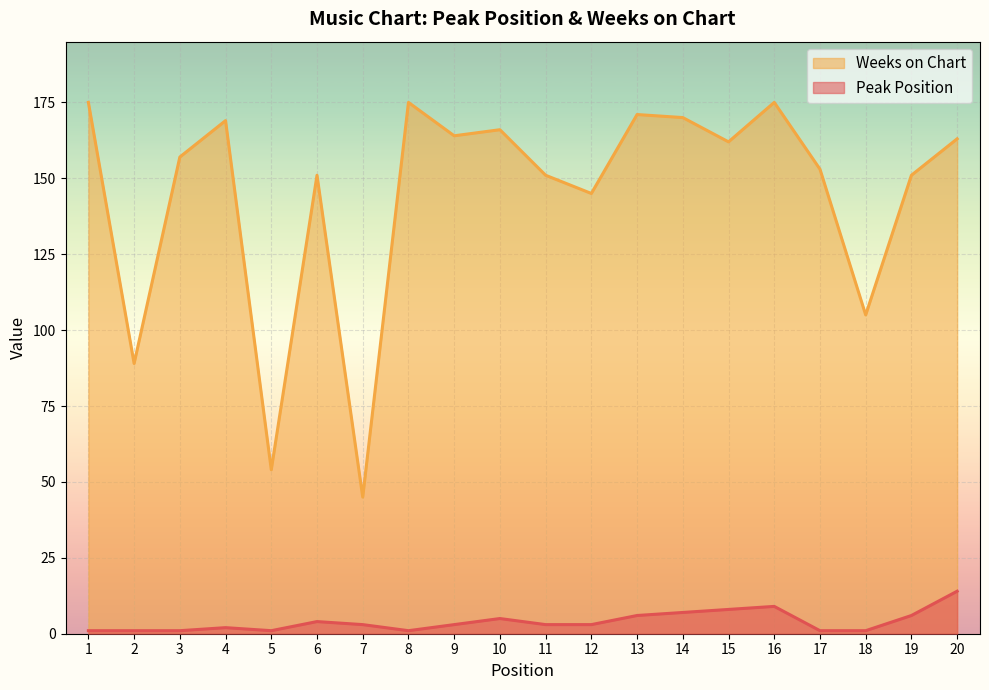

How many interior local valleys does the Peak Position series have?

2